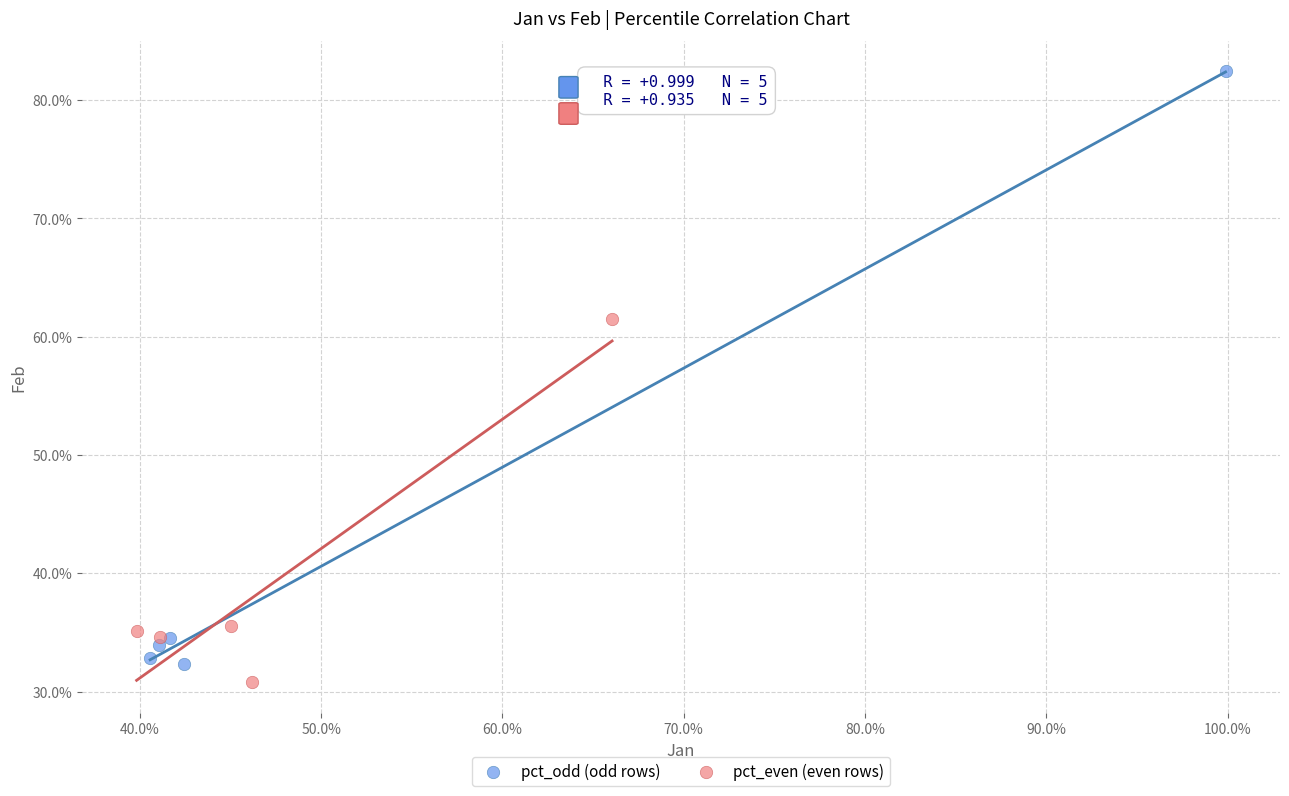

Which series has the widest spread of Y values?

pct_odd (odd rows)